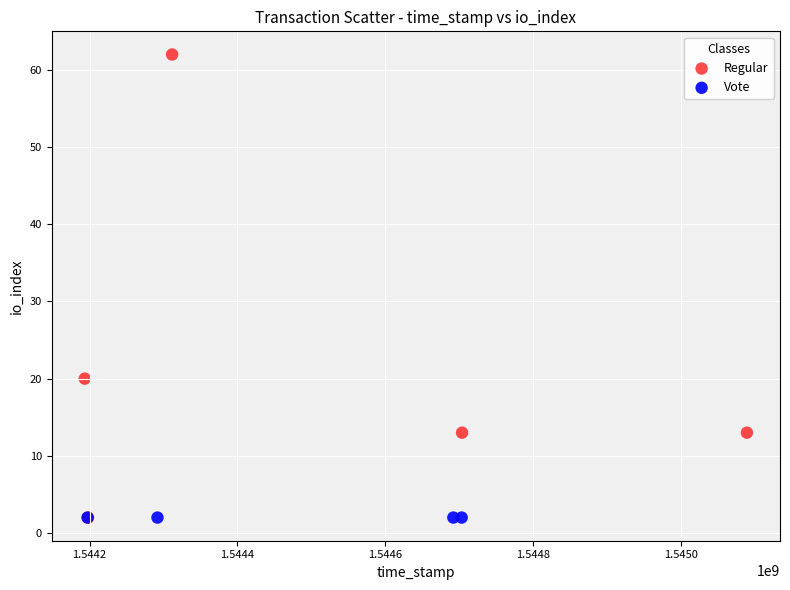

Which series contains the highest Y value?

Regular